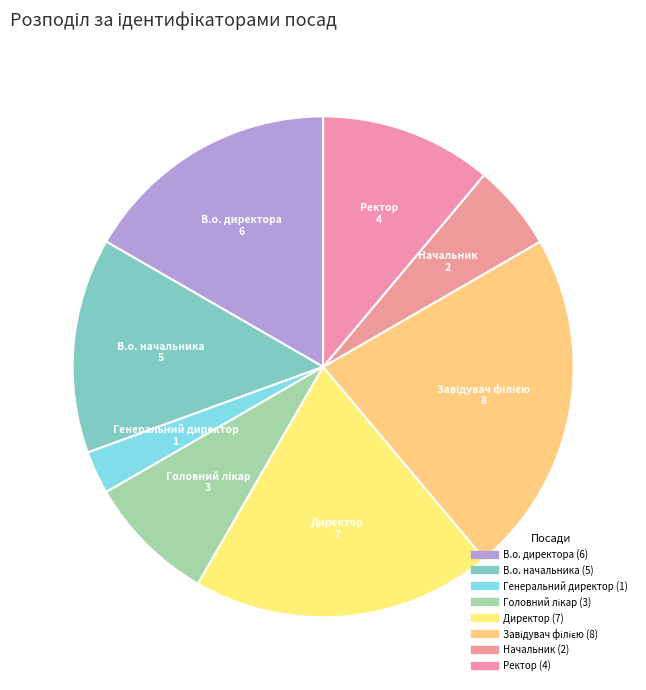

Does Генеральний директор represent more than half of the total?

No